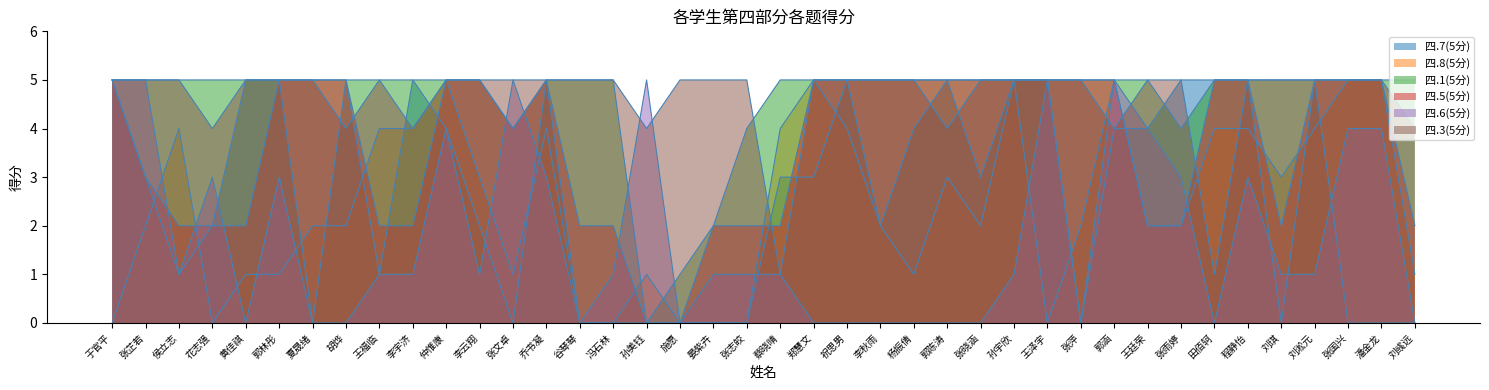

What is the label of the 19th point from the left?

晏紫卉